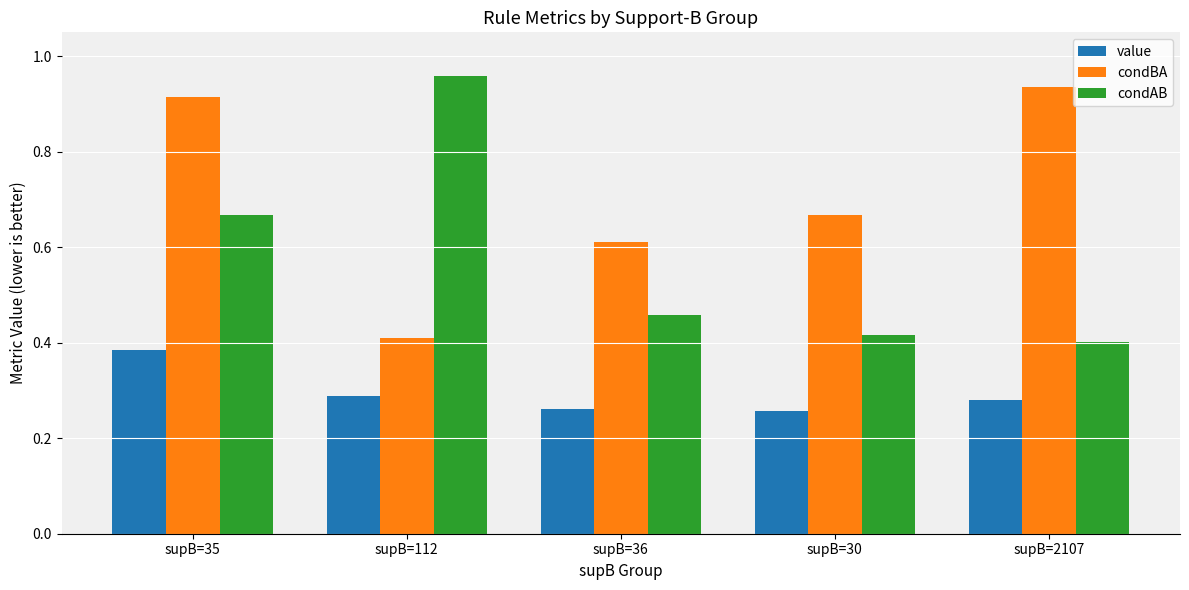

List the labels in order of condAB value, smallest first.

supB=2107, supB=30, supB=36, supB=35, supB=112